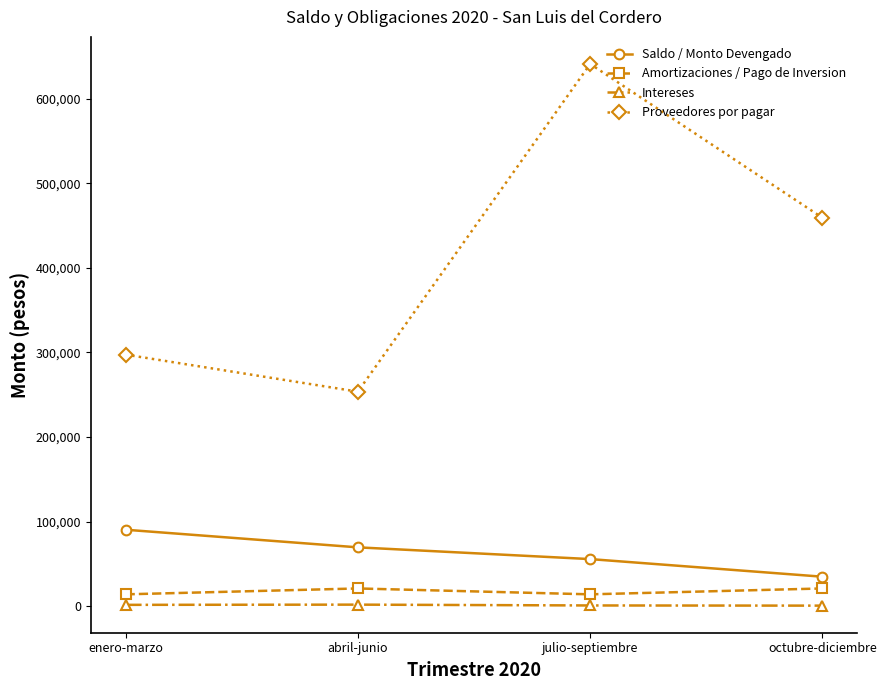

True or false: Amortizaciones / Pago de Inversion and Intereses cross at least once.

False